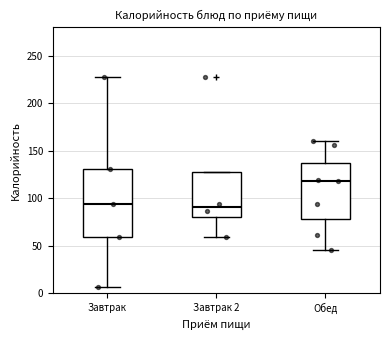

Where is the lower edge of the box for Обед on the y-axis? The values are not printed on the chart, so give them approximately, as read against the axis.

80